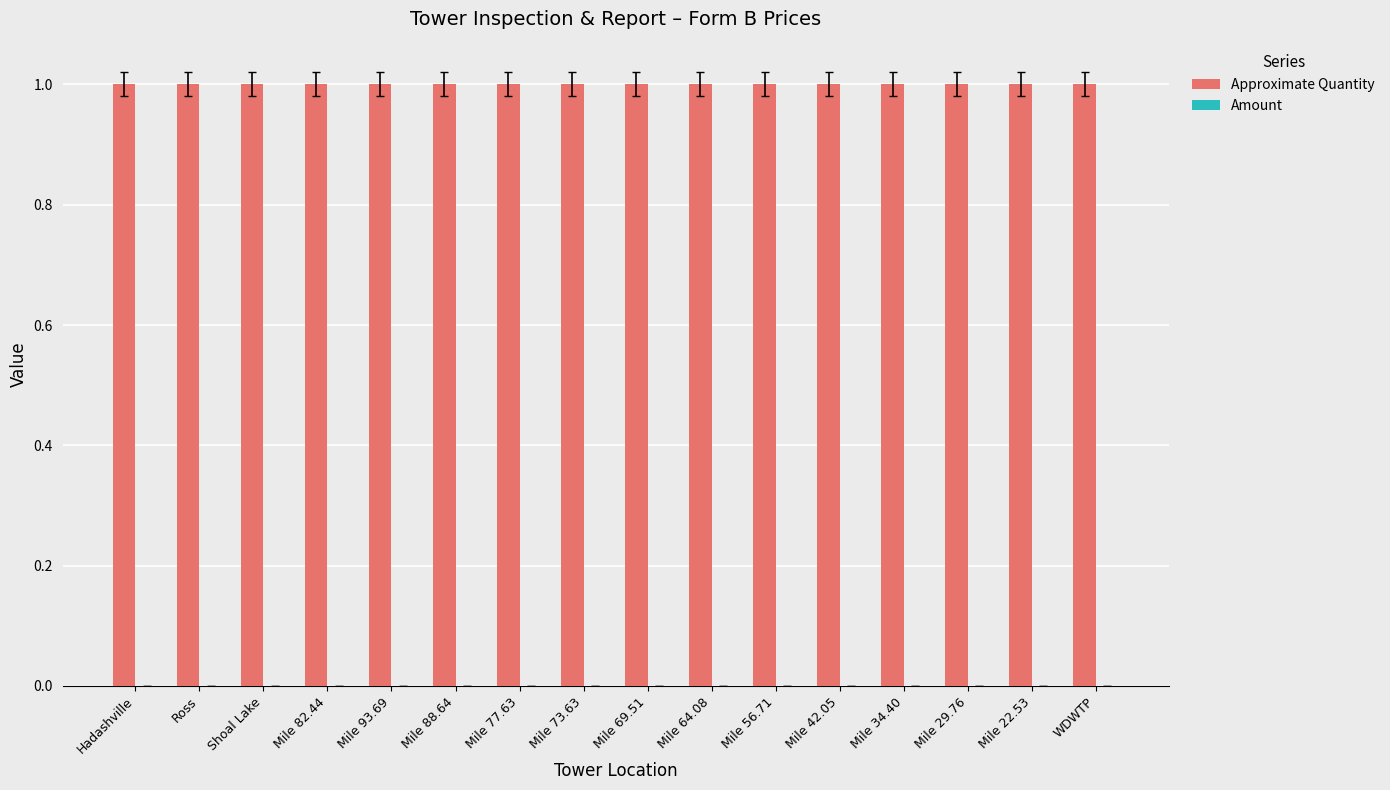

What position from the right is WDWTP?

1